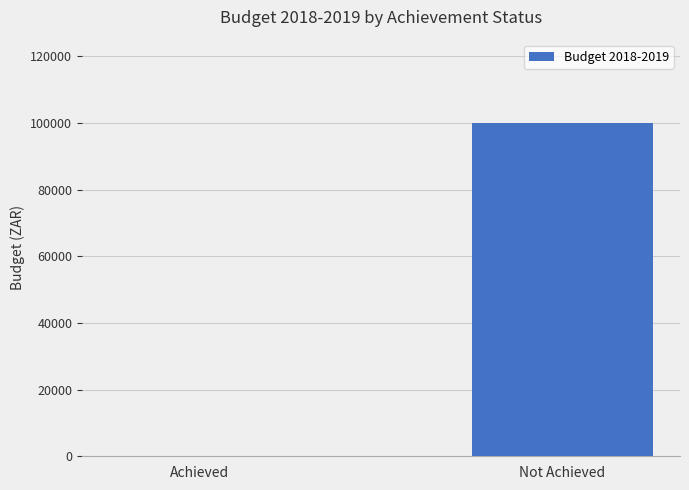

What is the sum of the values at Achieved and Not Achieved?

100000